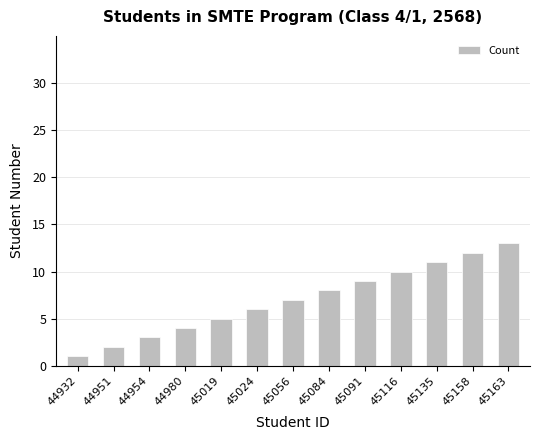

Are the bars grouped side by side (vs. stacked)?

No